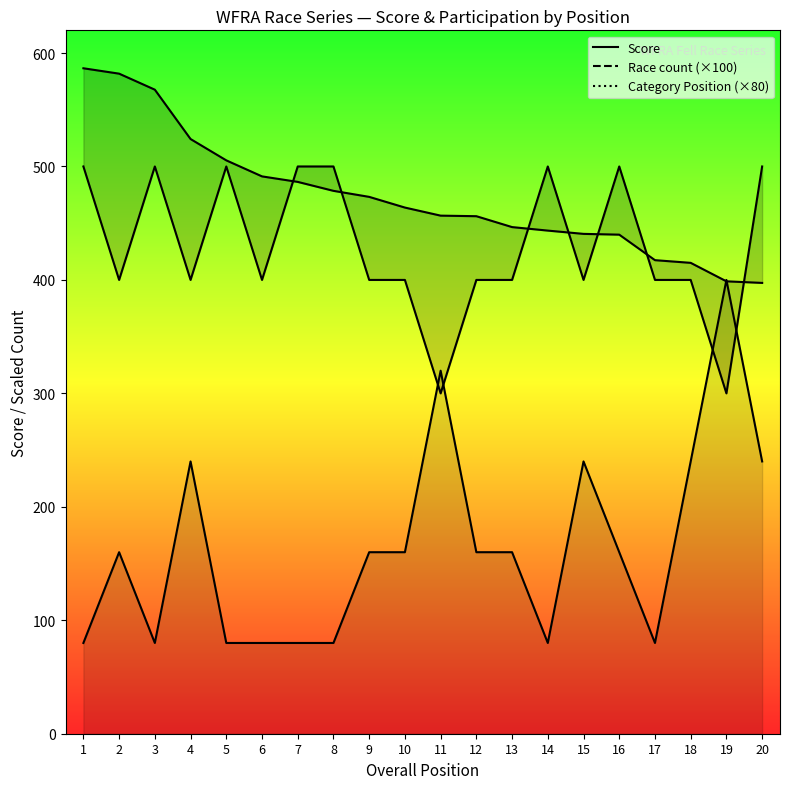

Reading right to left, list all the values displayed in this chart.

Score: 20=397.4	19=398.8	18=415.1	17=417.4	16=439.9	15=440.6	14=443.5	13=446.6	12=456.2	11=456.7	10=463.8	9=473.2	8=478.5	7=486.4	6=491.3	5=505.4	4=524.2	3=567.7	2=581.8	1=586.6
Race count (×100): 20=500.0	19=300.0	18=400.0	17=400.0	16=500.0	15=400.0	14=500.0	13=400.0	12=400.0	11=300.0	10=400.0	9=400.0	8=500.0	7=500.0	6=400.0	5=500.0	4=400.0	3=500.0	2=400.0	1=500.0
Category Position (×80): 20=240.0	19=400.0	18=240.0	17=80.0	16=160.0	15=240.0	14=80.0	13=160.0	12=160.0	11=320.0	10=160.0	9=160.0	8=80.0	7=80.0	6=80.0	5=80.0	4=240.0	3=80.0	2=160.0	1=80.0